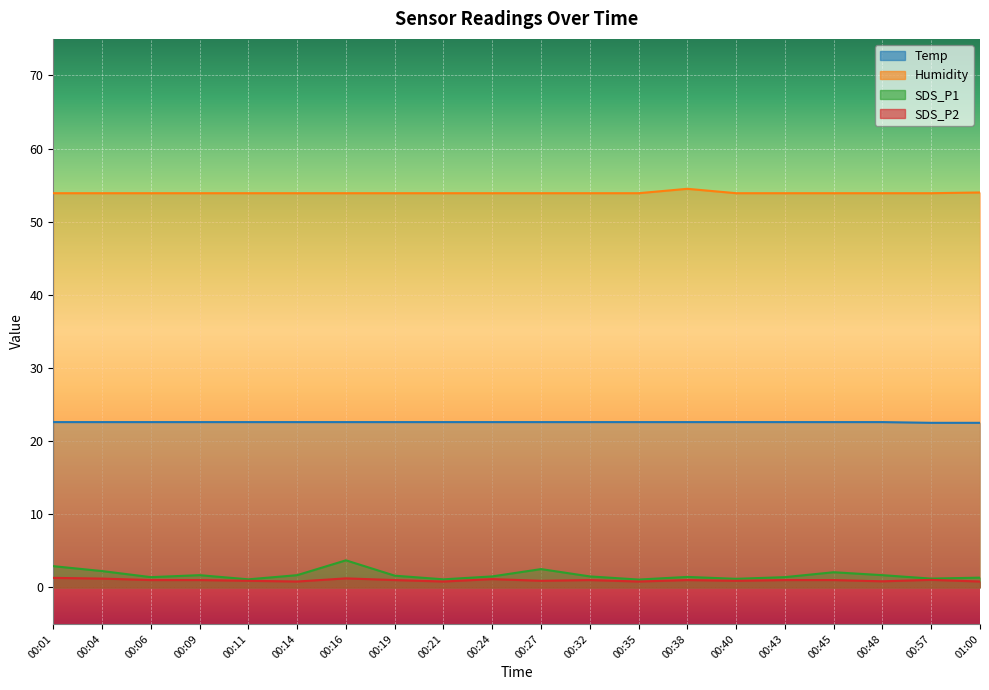

Does the chart display data point markers on the line(s)?

No